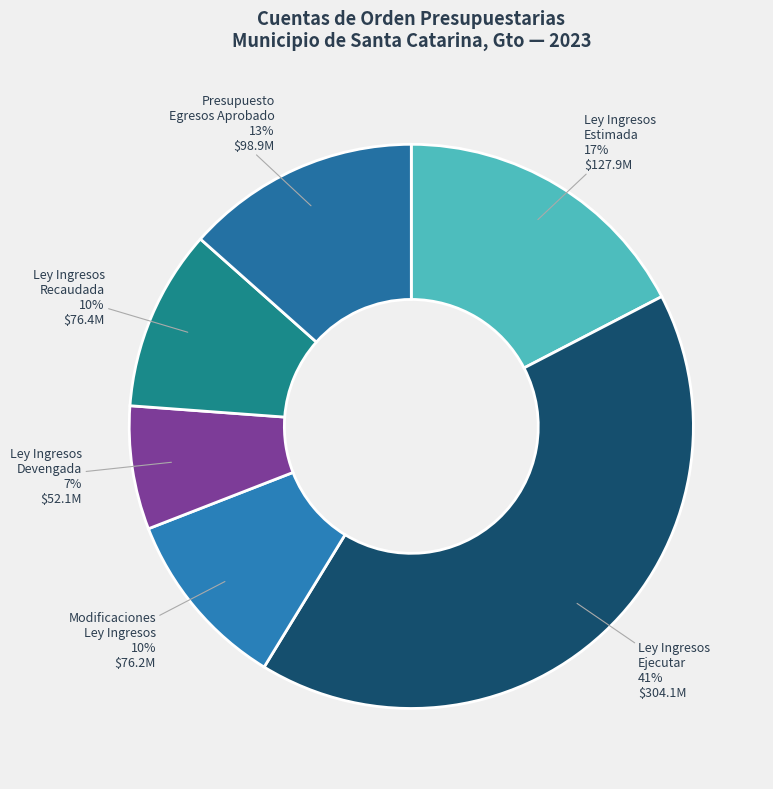

To the nearest percent, what portion does Ley Ingresos Estimada represent?

17%